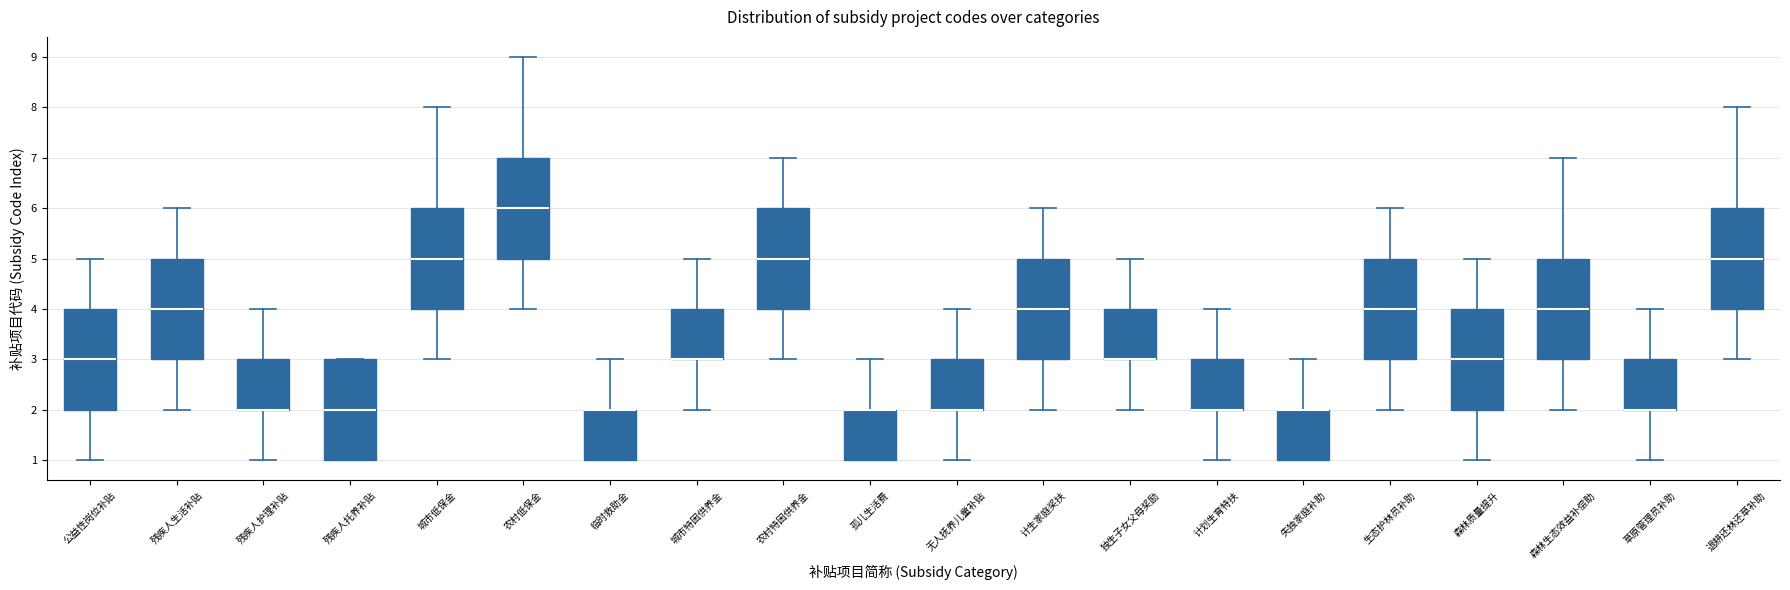

Reading left to right, read every box against the y-axis: the position of its median line, the range the box covers, and the ends of its whiskers. The values are not printed on the chart, so give them approximately, as read against the axis.

公益性岗位补贴: median 3, box 2 to 4, whiskers 1 to 5
残疾人生活补贴: median 4, box 3 to 5, whiskers 2 to 6
残疾人护理补贴: median 2 (drawn on the box's lower edge), box 2 to 3, whiskers 1 to 4
残疾人托养补贴: median 2, box 1 to 3, whiskers 1 to 3
城市低保金: median 5, box 4 to 6, whiskers 3 to 8
农村低保金: median 6, box 5 to 7, whiskers 4 to 9
临时救助金: median 2 (drawn on the box's upper edge), box 1 to 2, whiskers 1 to 3
城市特困供养金: median 3 (drawn on the box's lower edge), box 3 to 4, whiskers 2 to 5
农村特困供养金: median 5, box 4 to 6, whiskers 3 to 7
孤儿生活费: median 2 (drawn on the box's upper edge), box 1 to 2, whiskers 1 to 3
无人抚养儿童补贴: median 2 (drawn on the box's lower edge), box 2 to 3, whiskers 1 to 4
计生家庭奖扶: median 4, box 3 to 5, whiskers 2 to 6
独生子女父母奖励: median 3 (drawn on the box's lower edge), box 3 to 4, whiskers 2 to 5
计划生育特扶: median 2 (drawn on the box's lower edge), box 2 to 3, whiskers 1 to 4
失独家庭补助: median 2 (drawn on the box's upper edge), box 1 to 2, whiskers 1 to 3
生态护林员补助: median 4, box 3 to 5, whiskers 2 to 6
森林质量提升: median 3, box 2 to 4, whiskers 1 to 5
森林生态效益补偿助: median 4, box 3 to 5, whiskers 2 to 7
草原管理员补助: median 2 (drawn on the box's lower edge), box 2 to 3, whiskers 1 to 4
退耕还林还草补助: median 5, box 4 to 6, whiskers 3 to 8